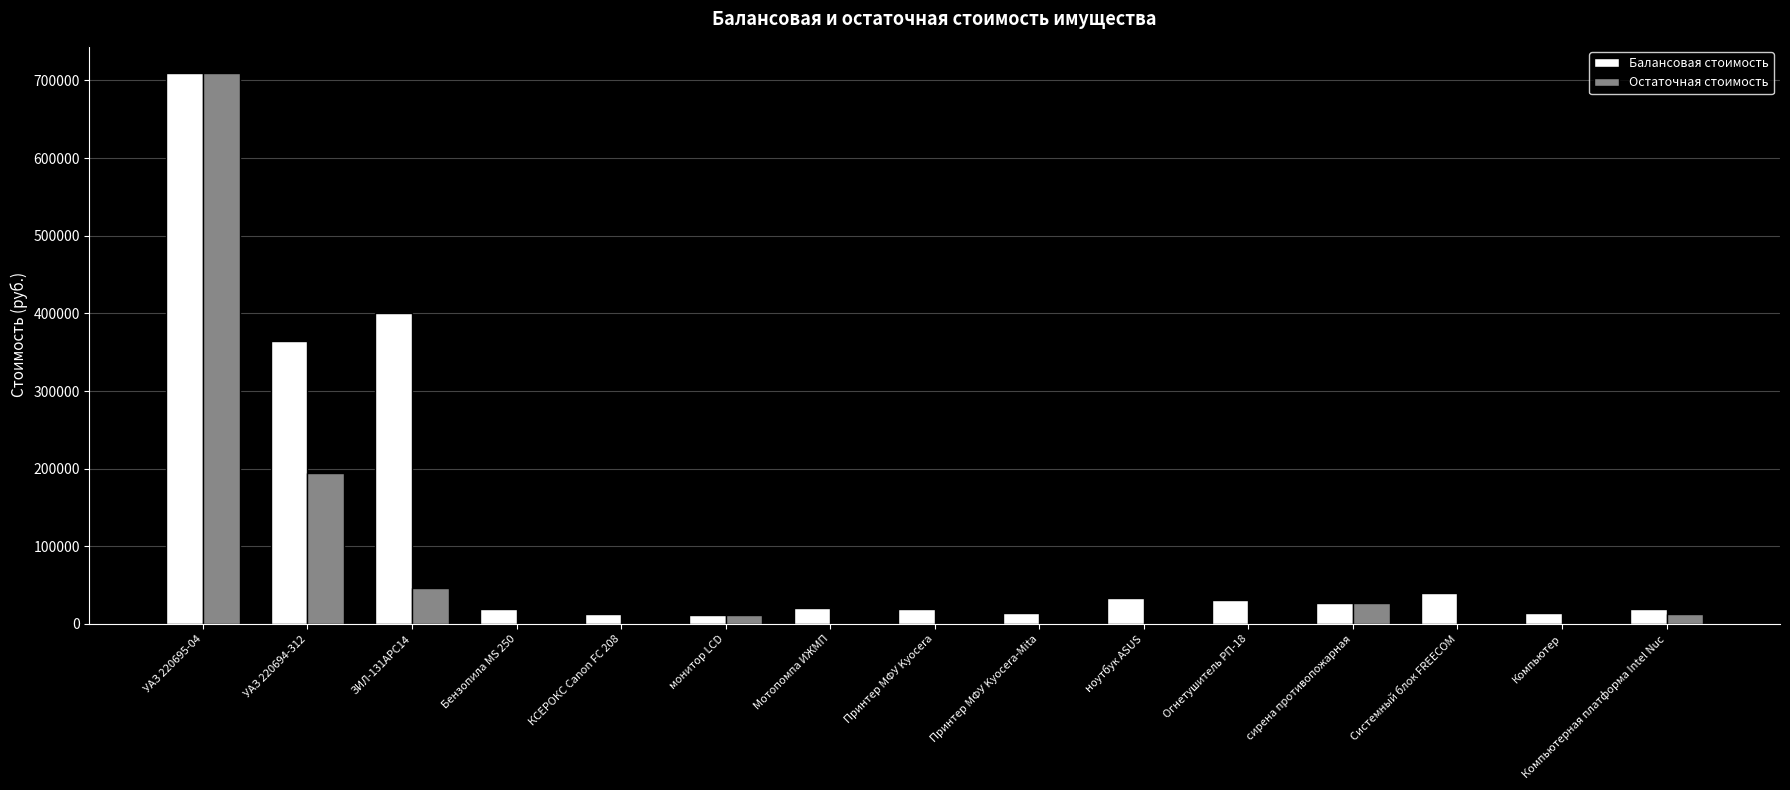

Count the number of categories in the chart.

15